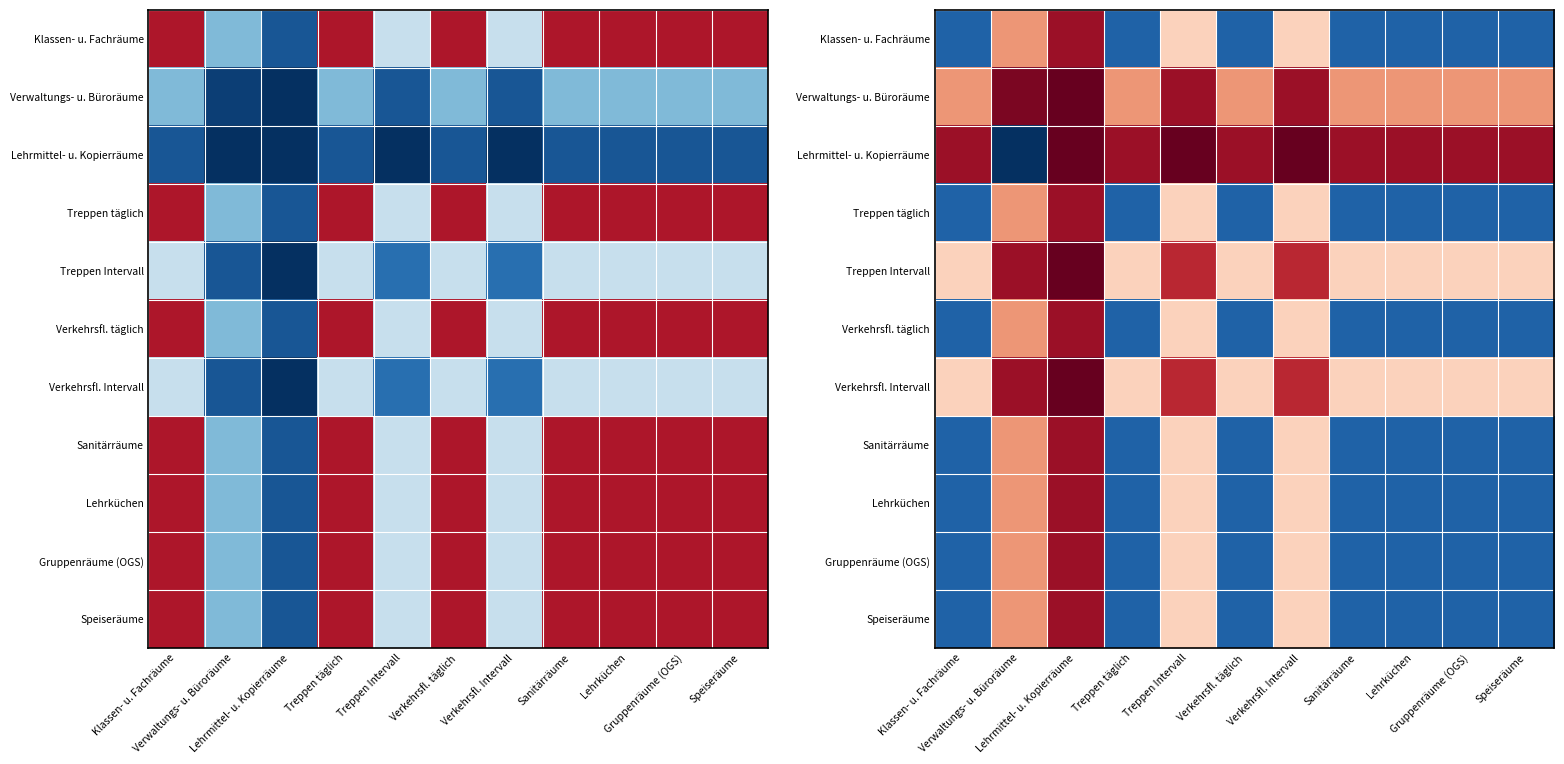

What is the difference between the maximum and minimum values in the Lehrmittel- u. Kopierräume series?

2.2